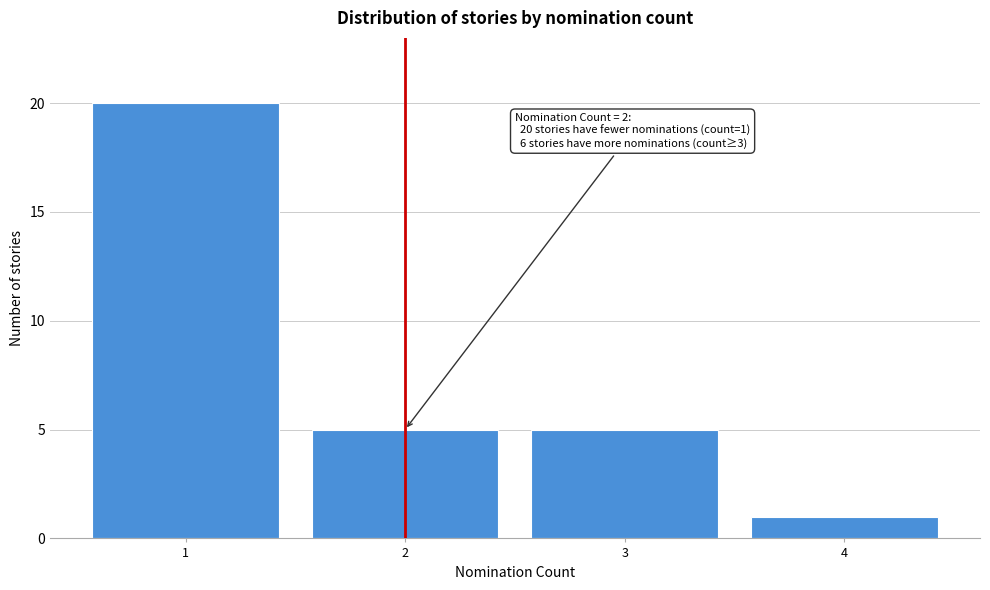

Reading left to right, list all the values displayed in this chart.

1=20	2=5	3=5	4=1